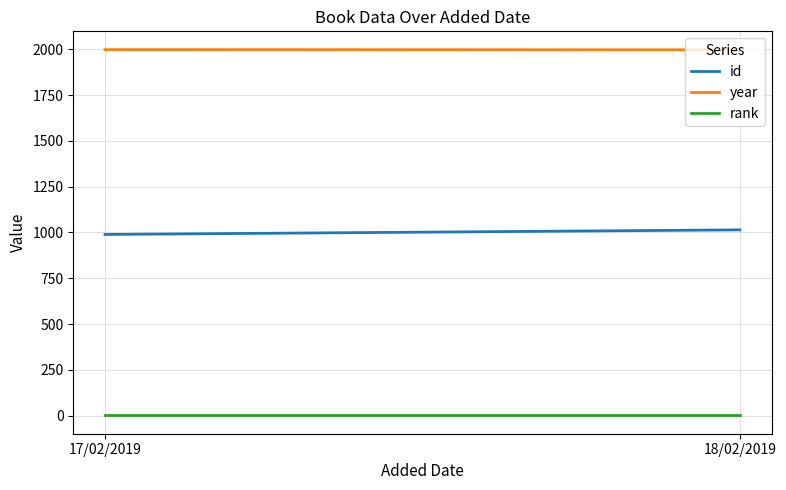

Which series has the widest spread of values?

id